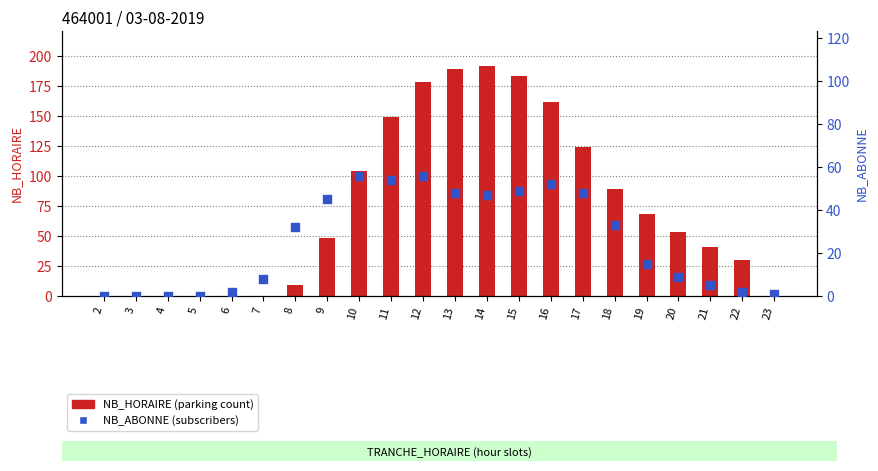

Which series contains the lowest Y value?

NB_HORAIRE (parking count)